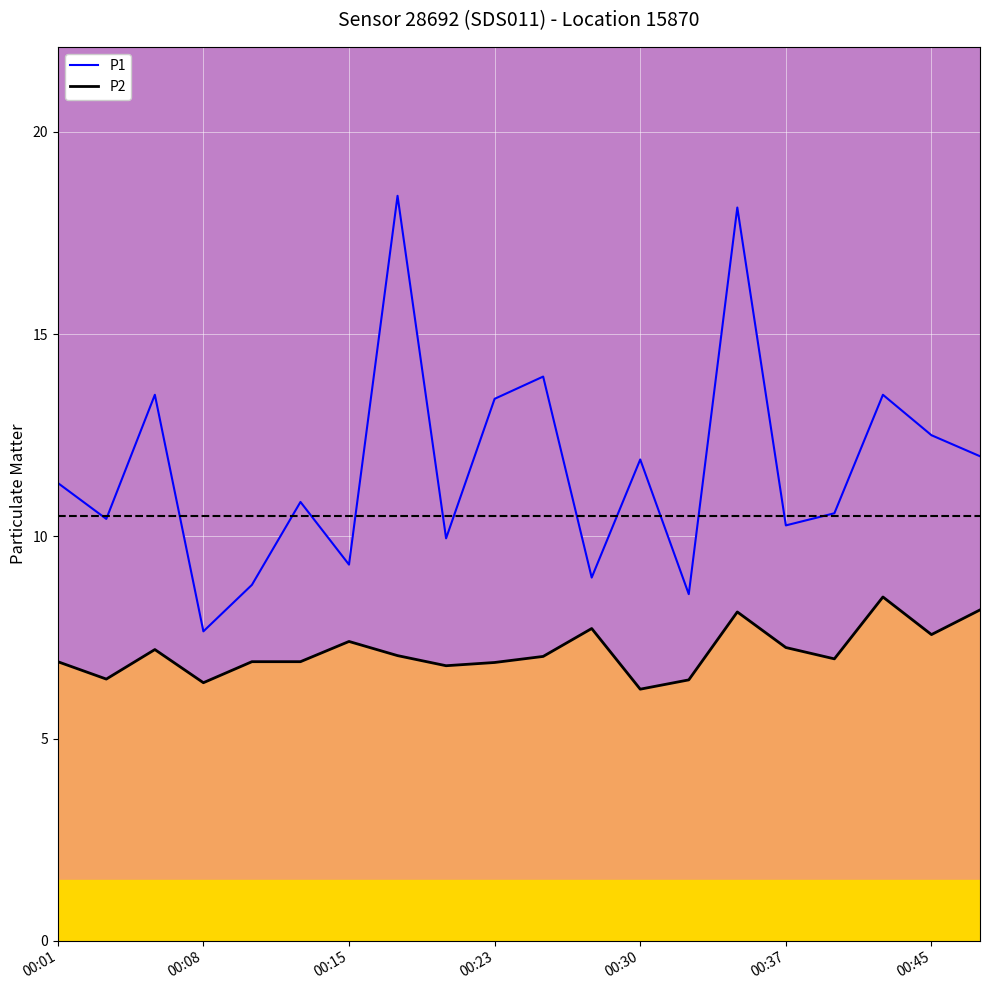

Rank the series by their average value, from lowest to highest.

P2, P1